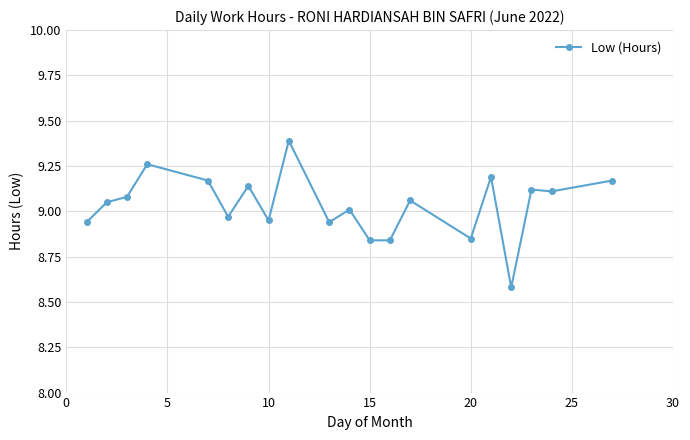

What is the difference between the second highest and minimum values?

0.7